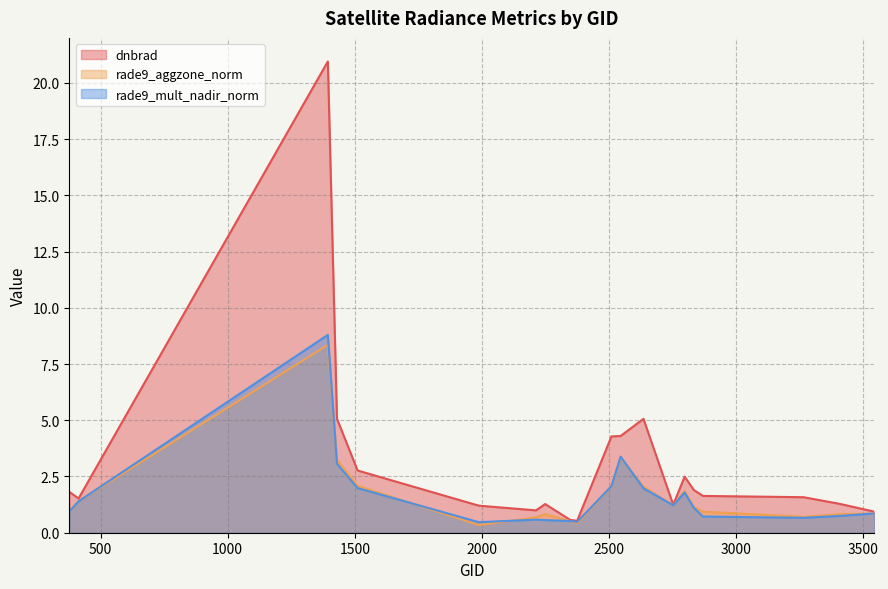

Where is the first local maximum for dnbrad?

1394